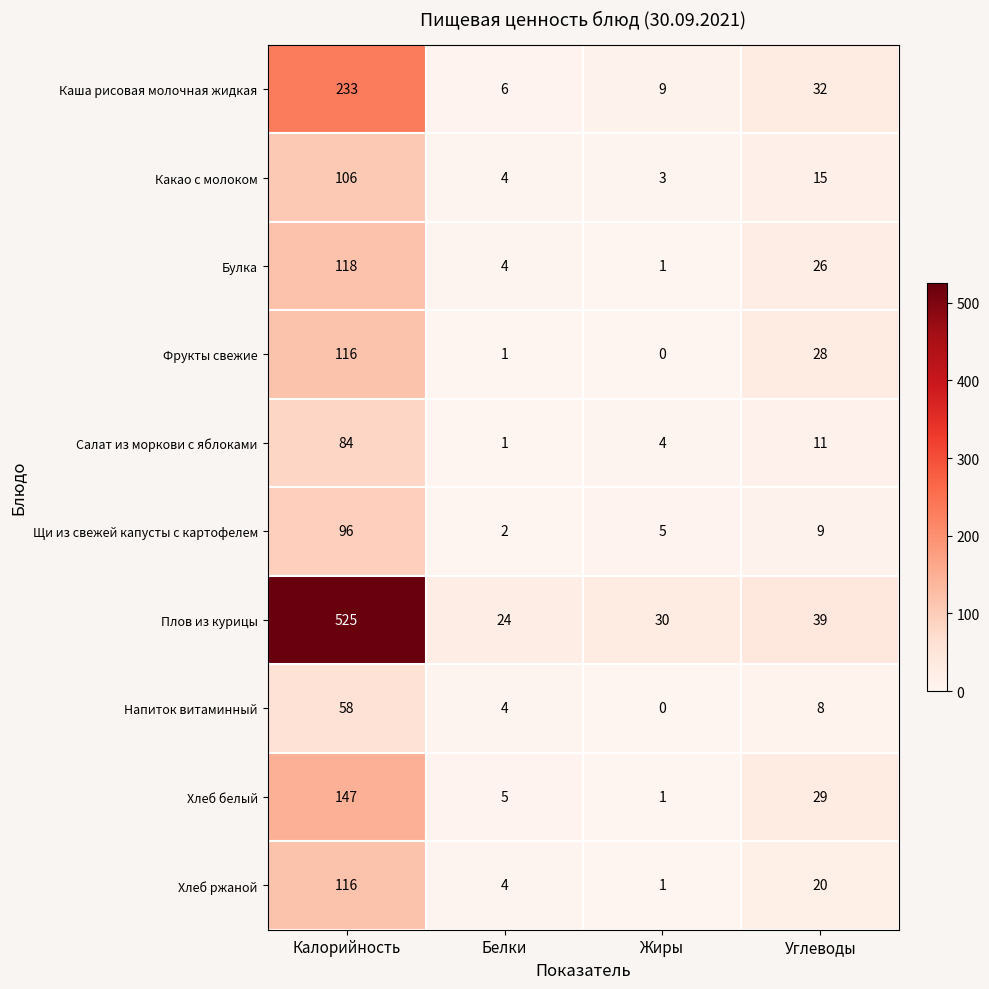

Which series has the largest total across all categories?

Плов из курицы